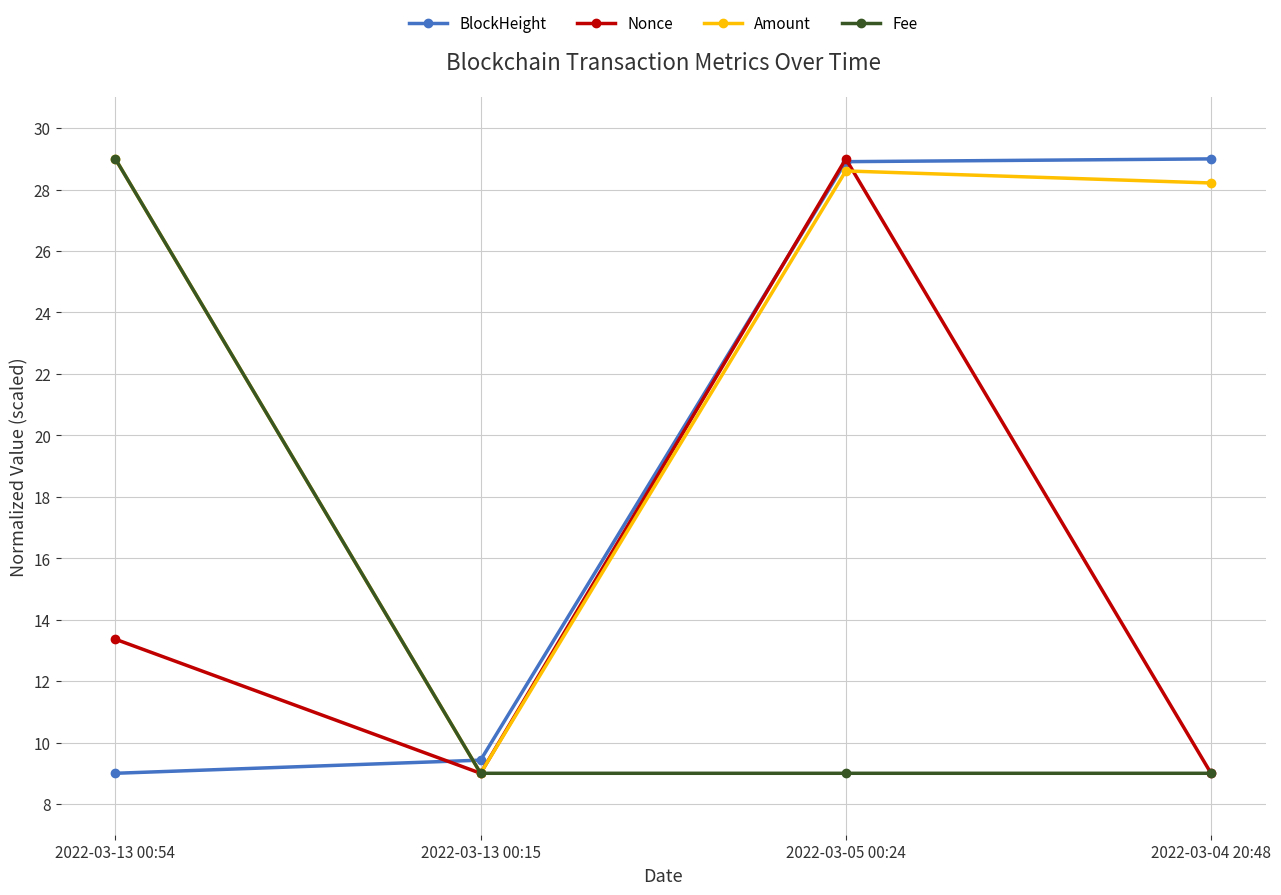

Is this an area chart (filled region under the line)?

No